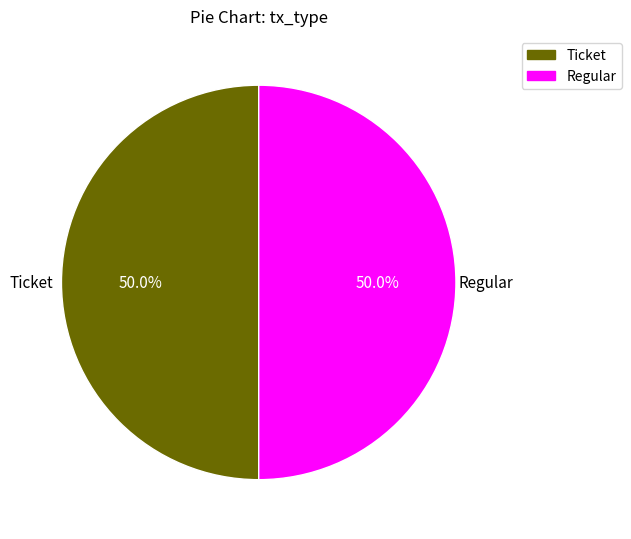

What is the ratio of the value at Ticket to the value at Regular?

1.0